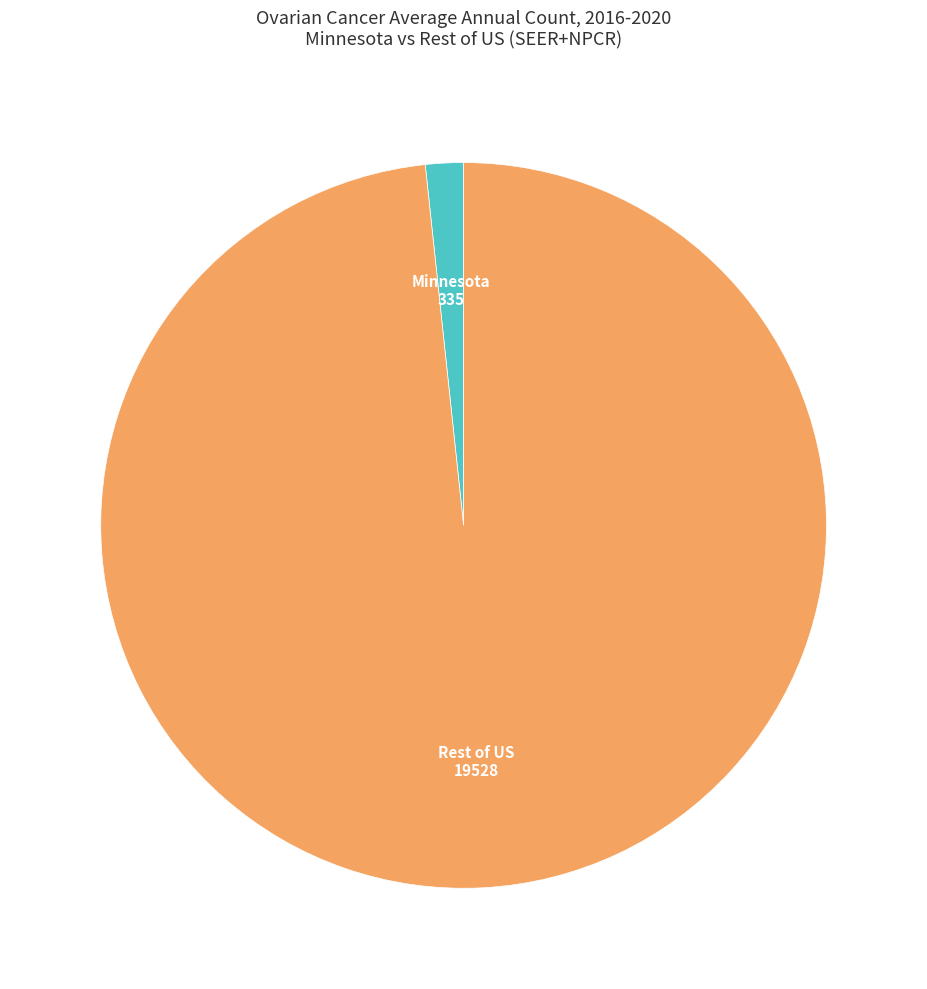

The Rest of US slice represents 98% of the pie. True or false?

True